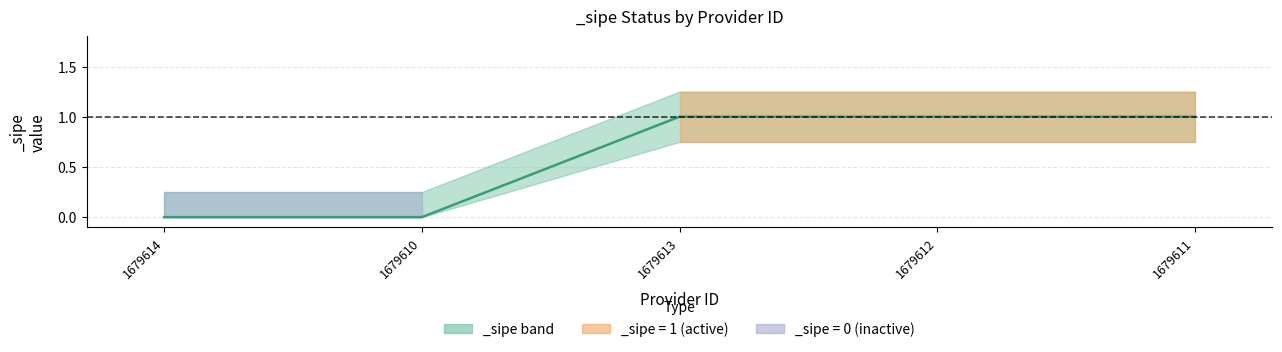

What is the label of the 3rd point from the right?

1679613